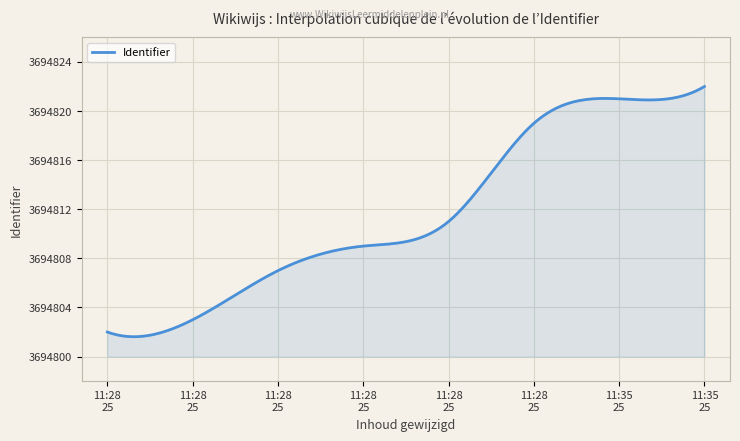

What is the difference between the maximum and minimum values?

20.4